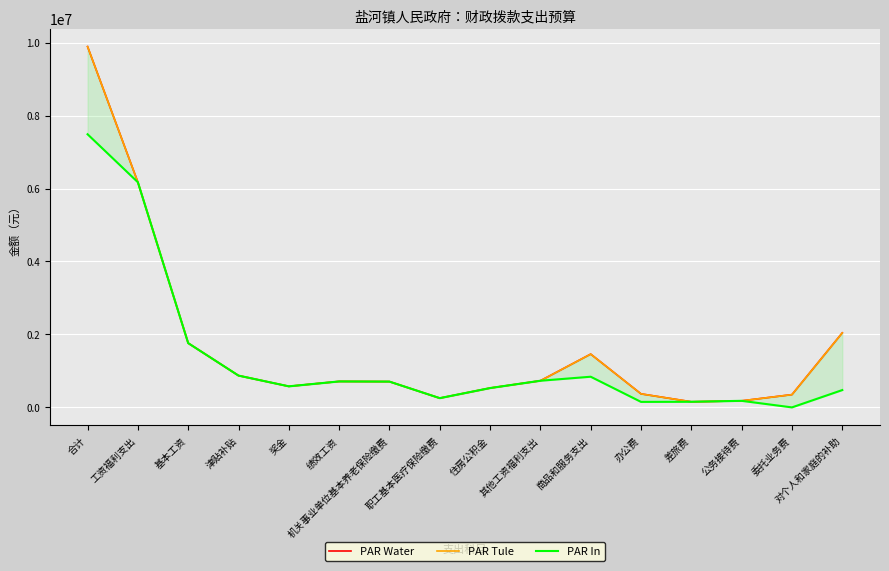

In PAR In, how many points are lower than both neighbors (excluding endpoints)?

4